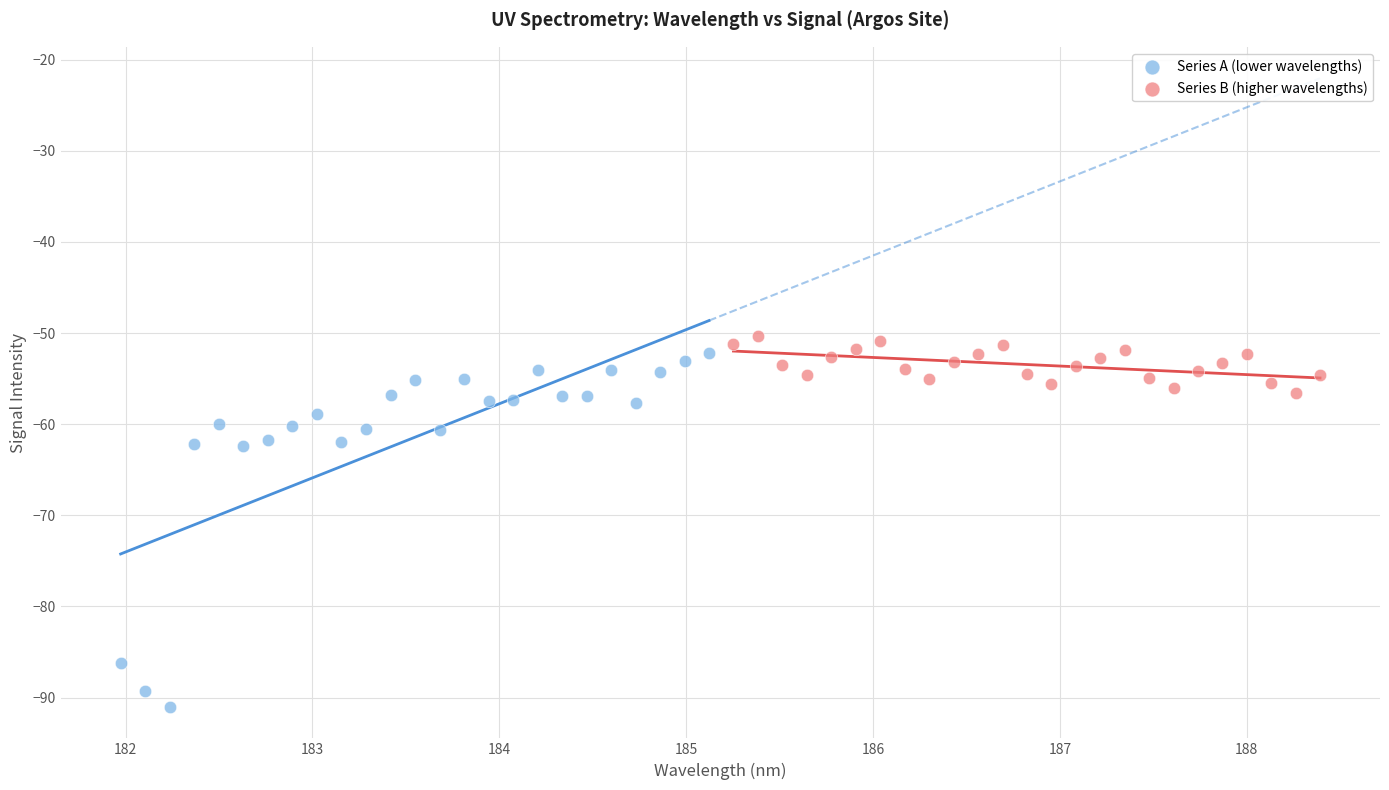

Which series has the widest spread of Y values?

Series A (lower wavelengths)